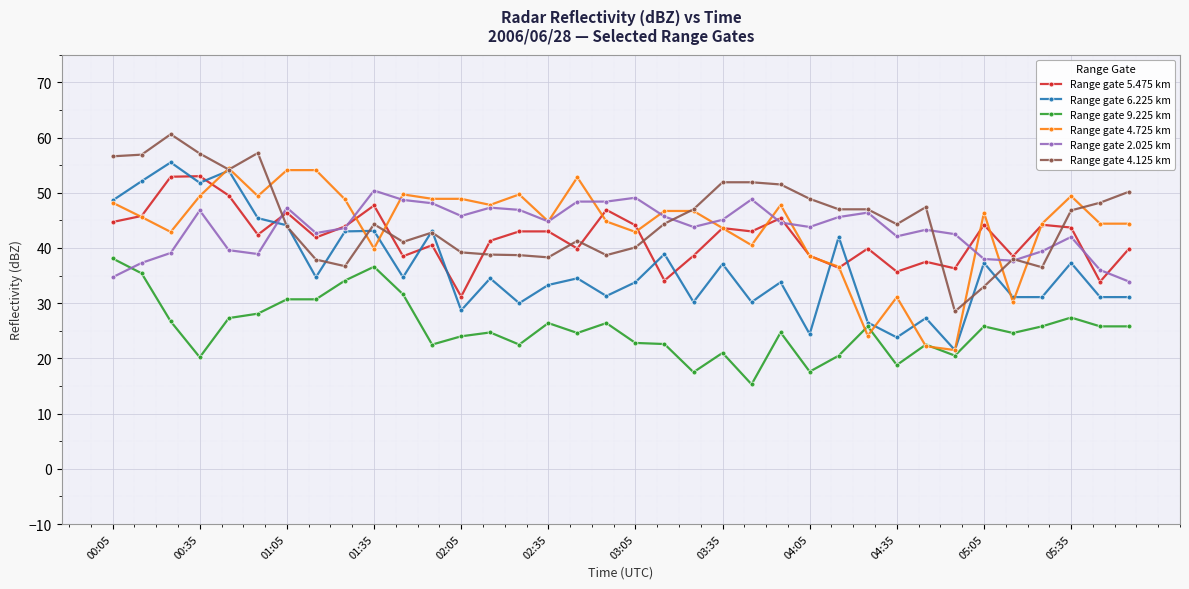

True or false: Range gate 9.225 km and Range gate 4.125 km cross at least once.

False